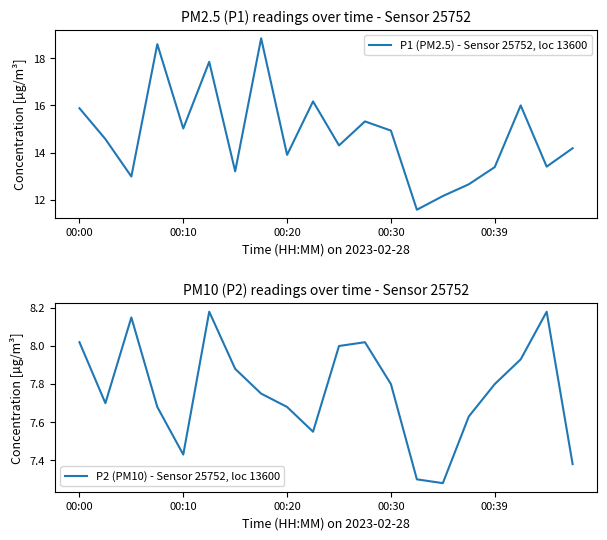

At which label does P1 (PM2.5) - Sensor 25752, loc 13600 first exceed 14?

00:00